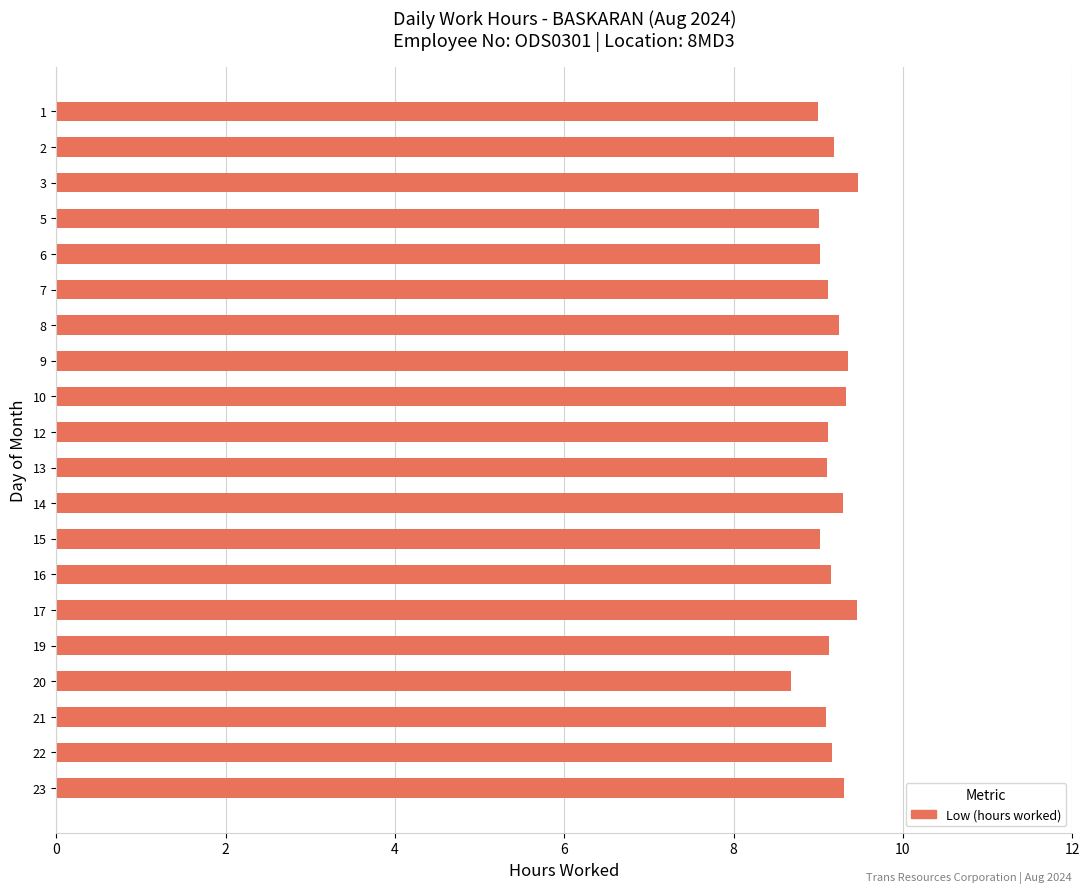

How many categories are shown in the chart?

20